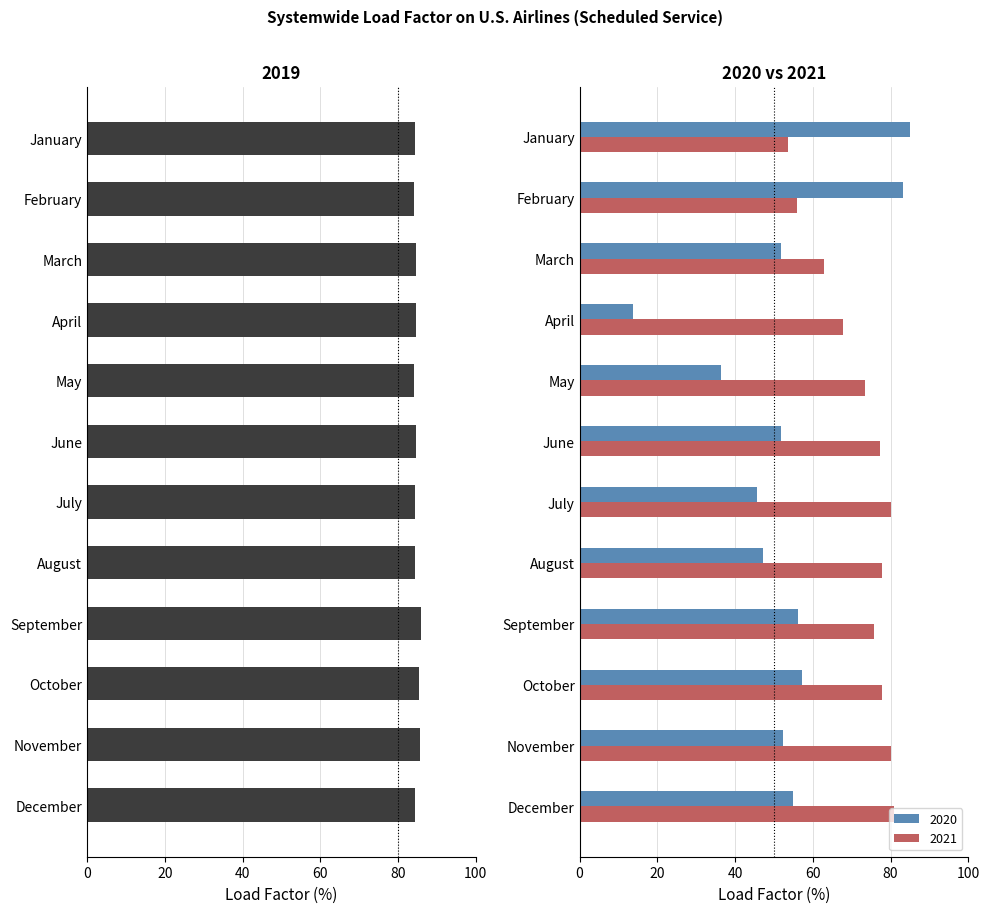

What is the lowest value of the 2019 series?

84.2